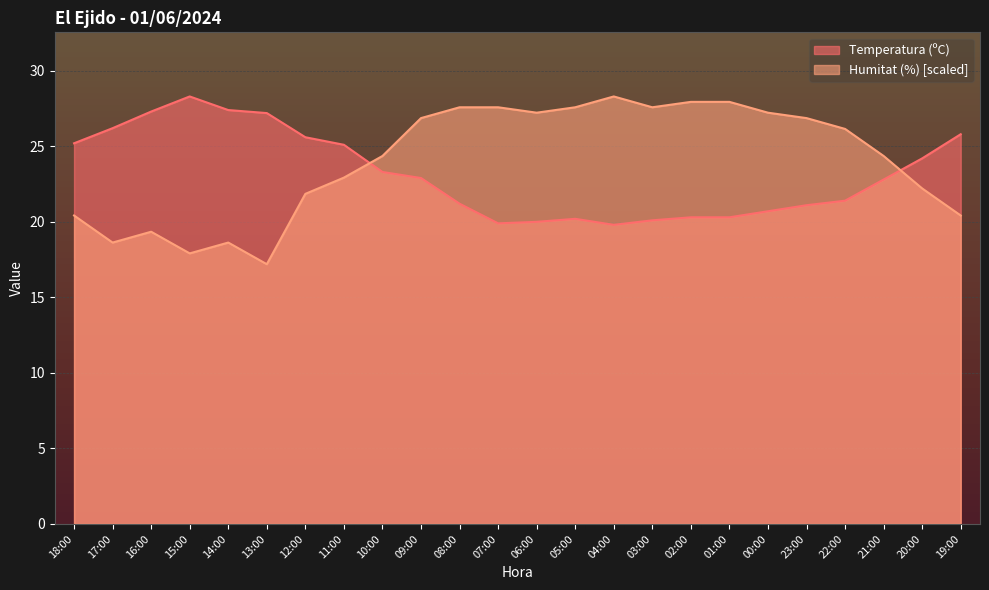

Where does the Temperatura (ºC) series first go above 22?

18:00